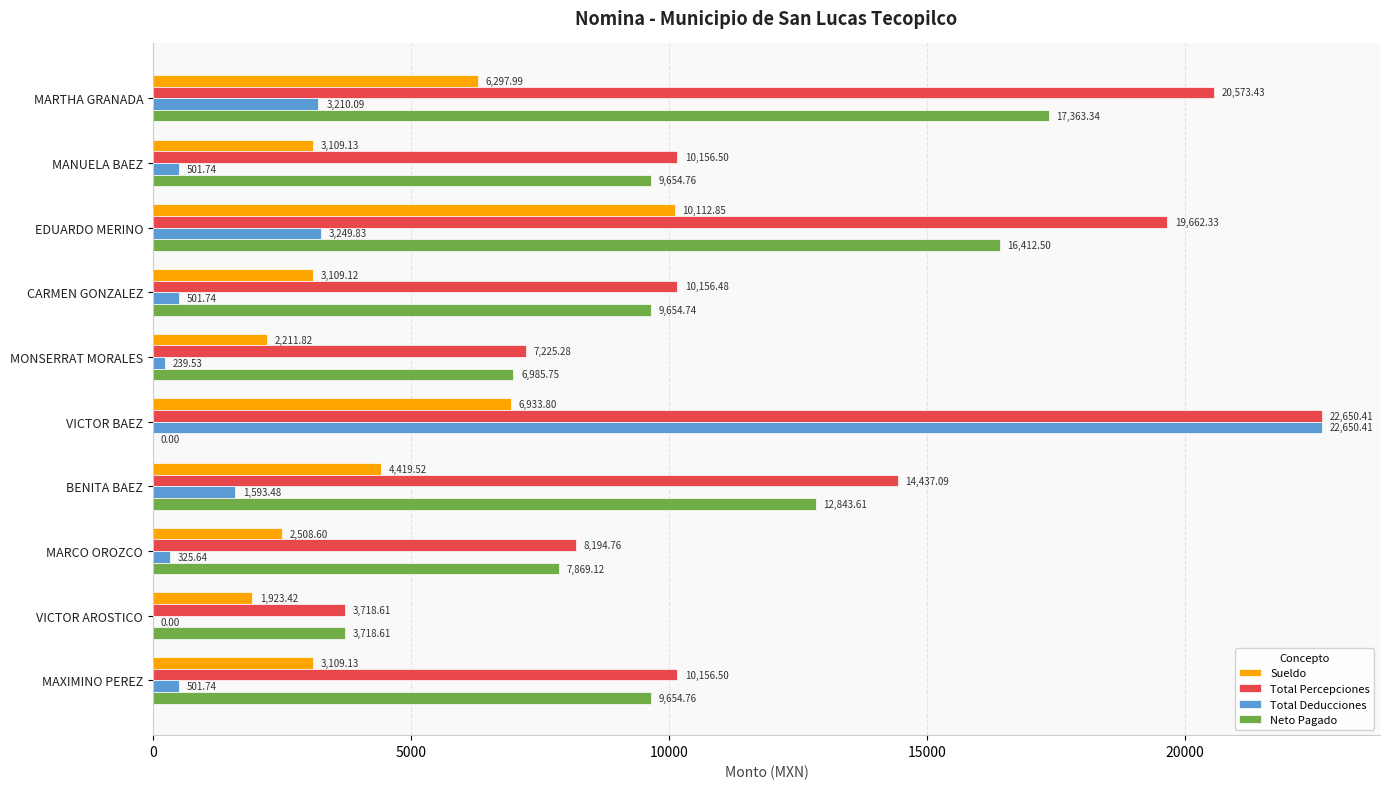

What is the sum of the Total Deducciones values at CARMEN GONZALEZ and MARCO OROZCO?

827.4